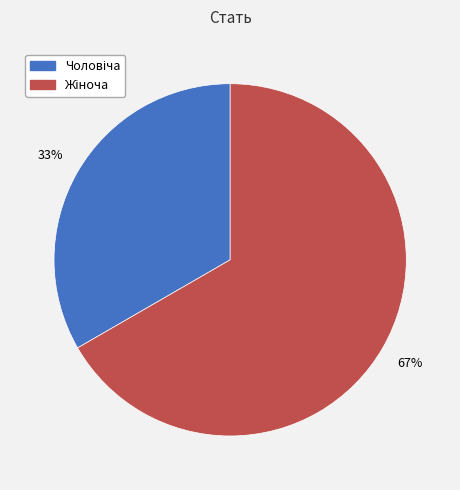

Is there a majority slice in this chart?

Yes